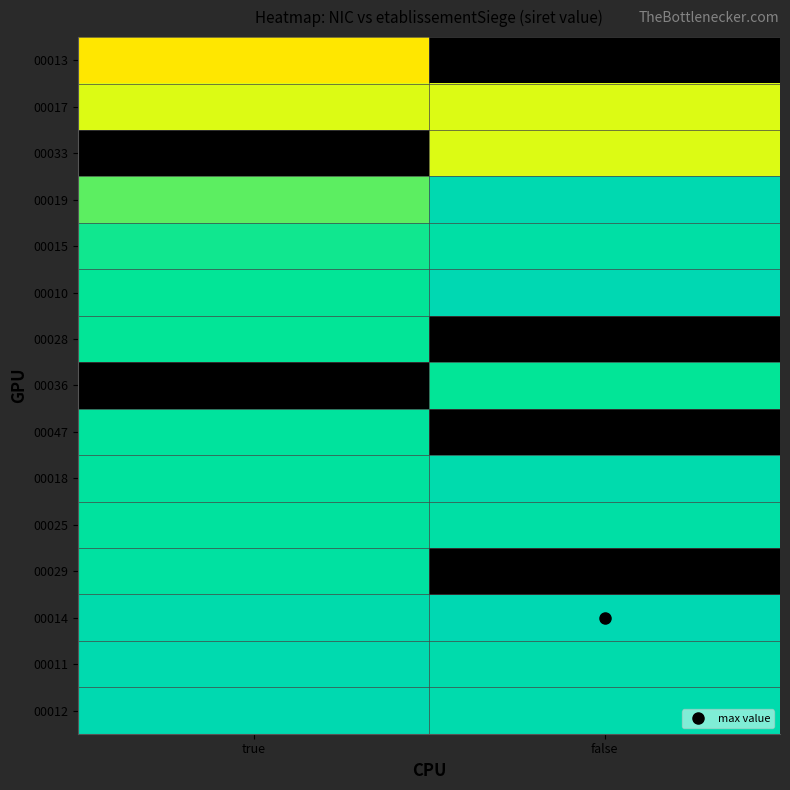

What is the spread (max minus min) of values at true?

1.0